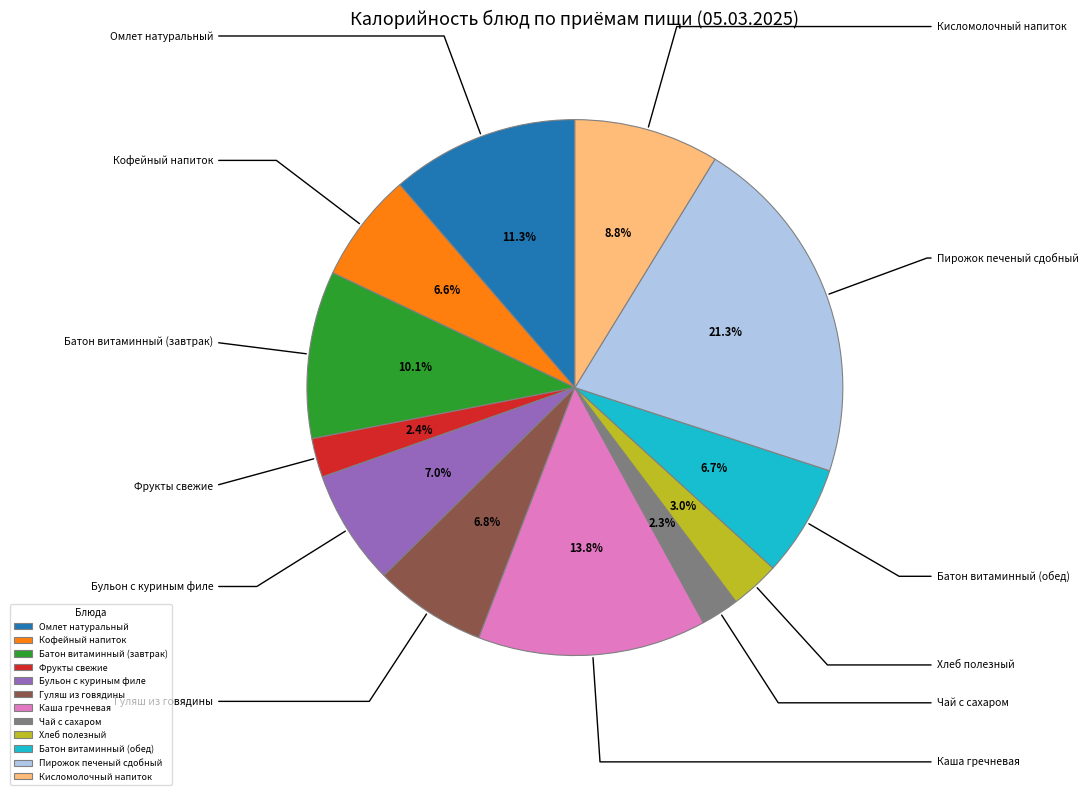

To the nearest percent, what portion does Бульон с куриным филе represent?

7%